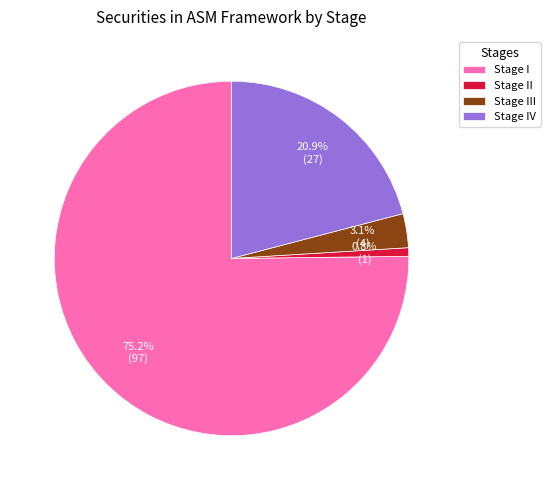

Do Stage IV and Stage II together represent more than half of the pie?

No